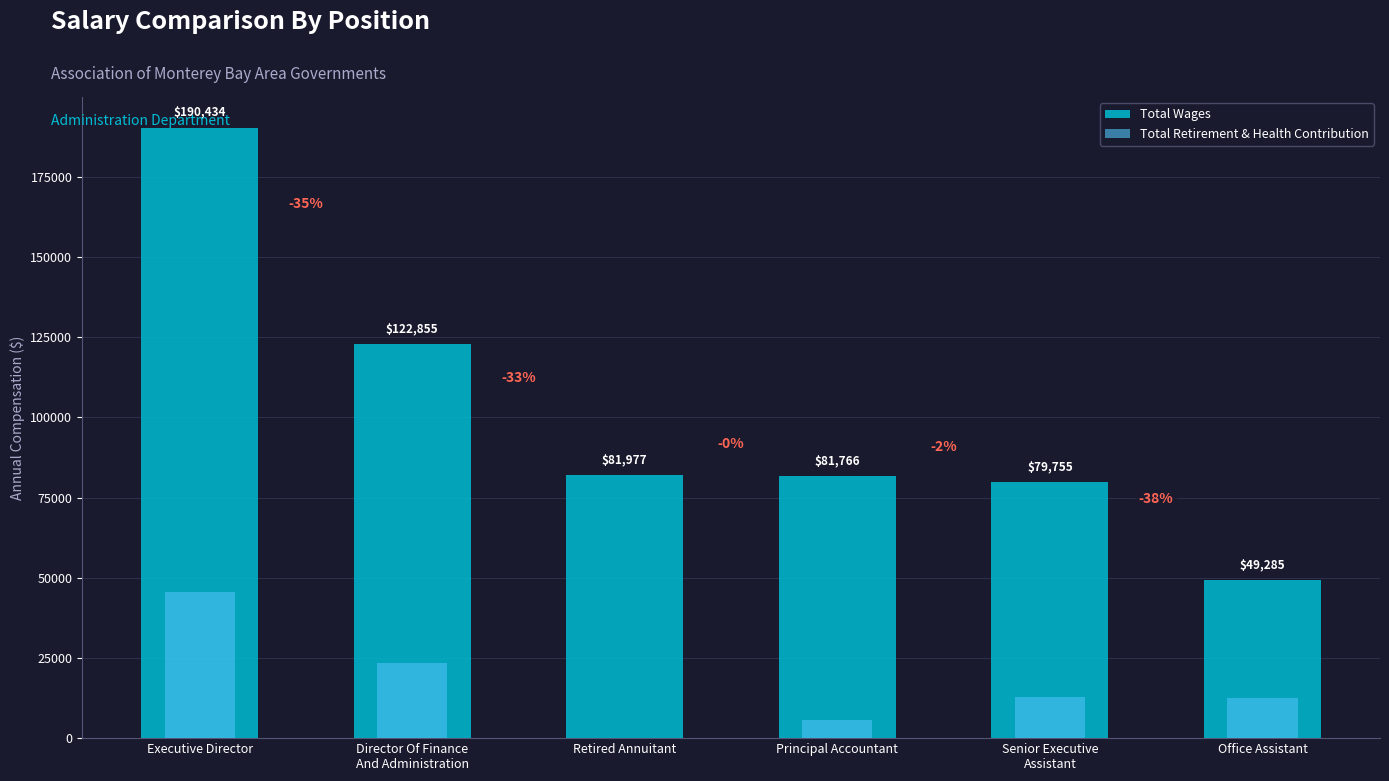

What are all the series names shown in the legend?

Total Wages, Total Retirement & Health Contribution